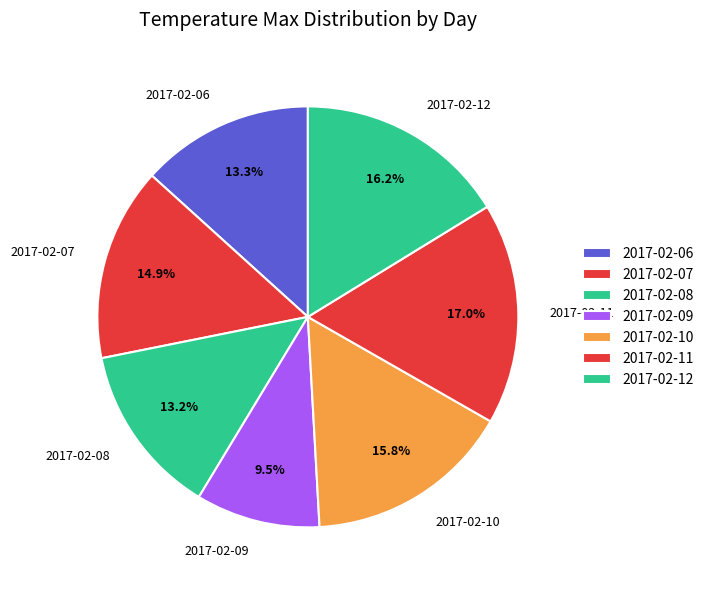

To the nearest percent, what is the average slice percentage?

14%